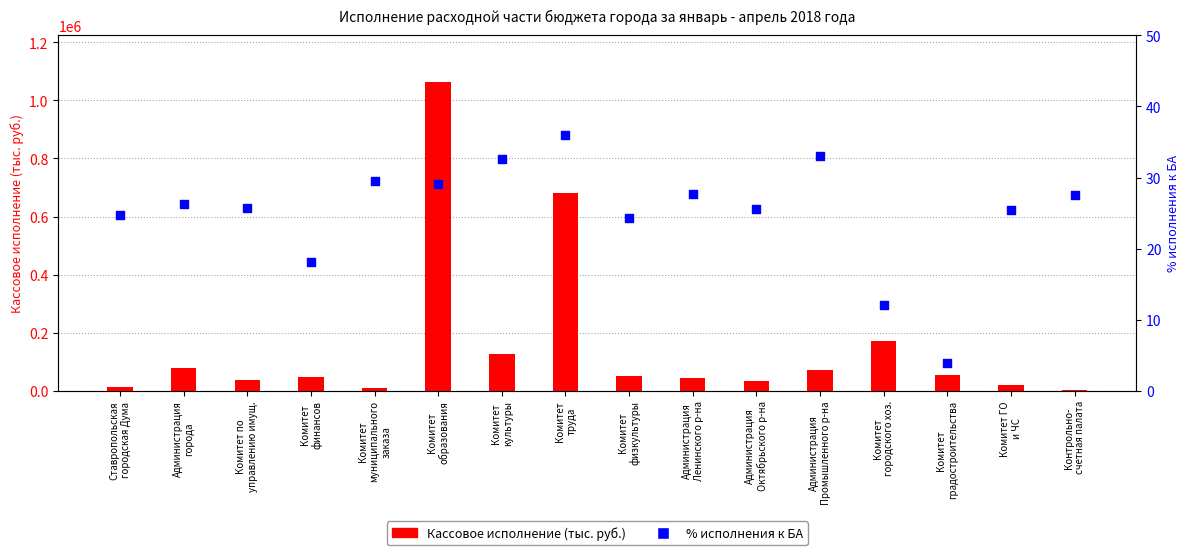

What are all the series names shown in the legend?

Кассовое исполнение (тыс. руб.), % исполнения к БА